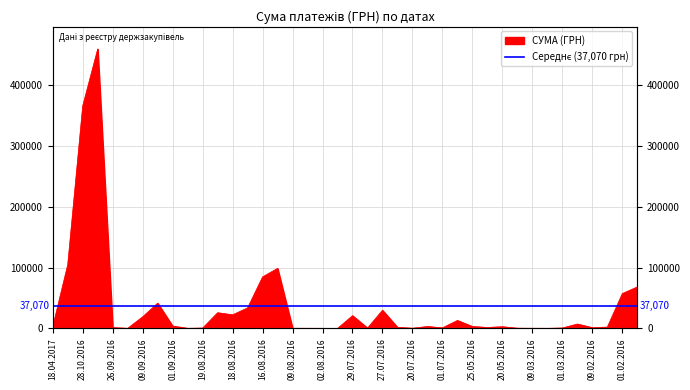

What is the change in value from 05.09.2016 to 09.08.2016?

-41291.2